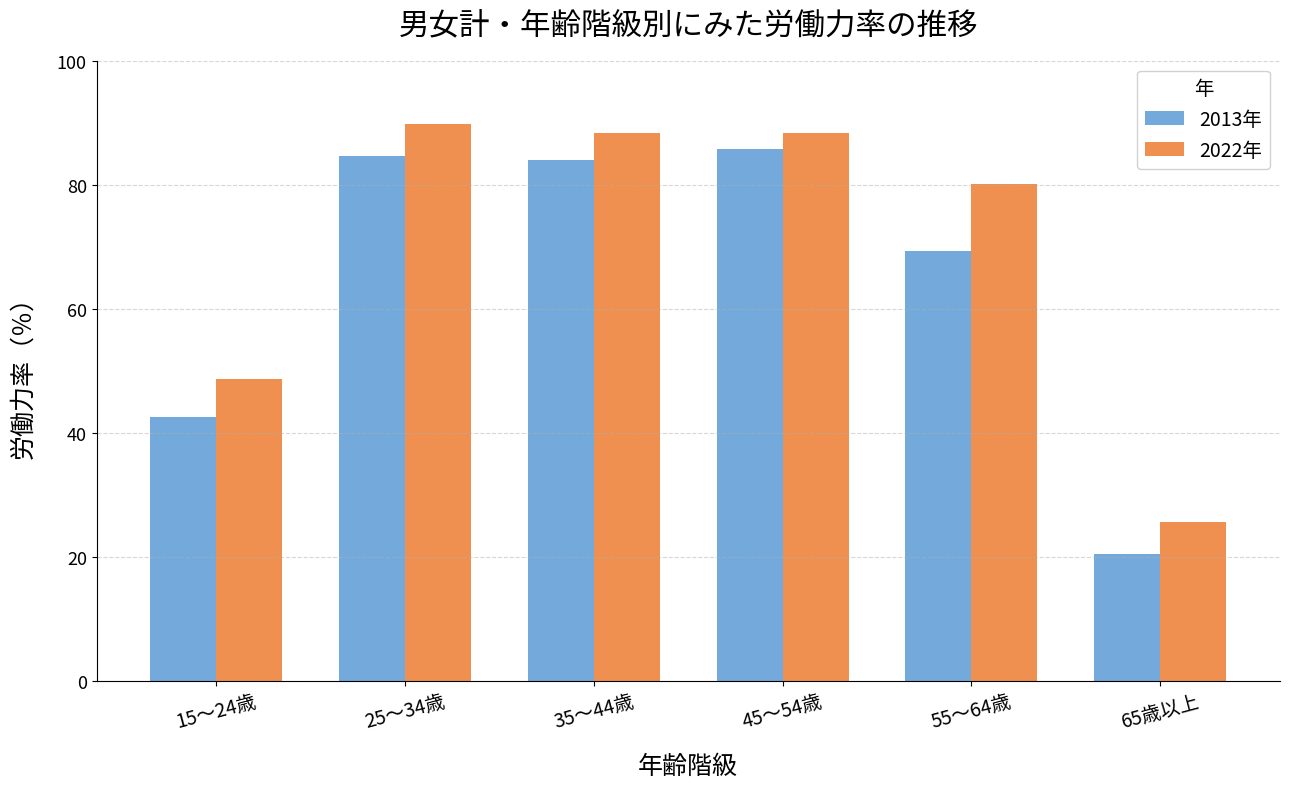

How many bars are there in total?

12